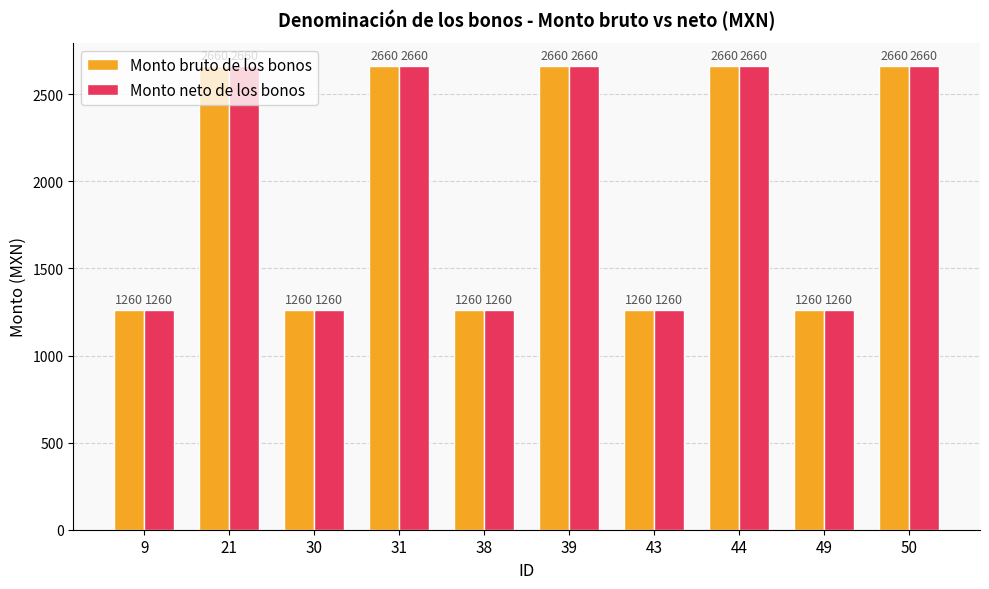

At how many categories does at least one series exceed 1436?

5